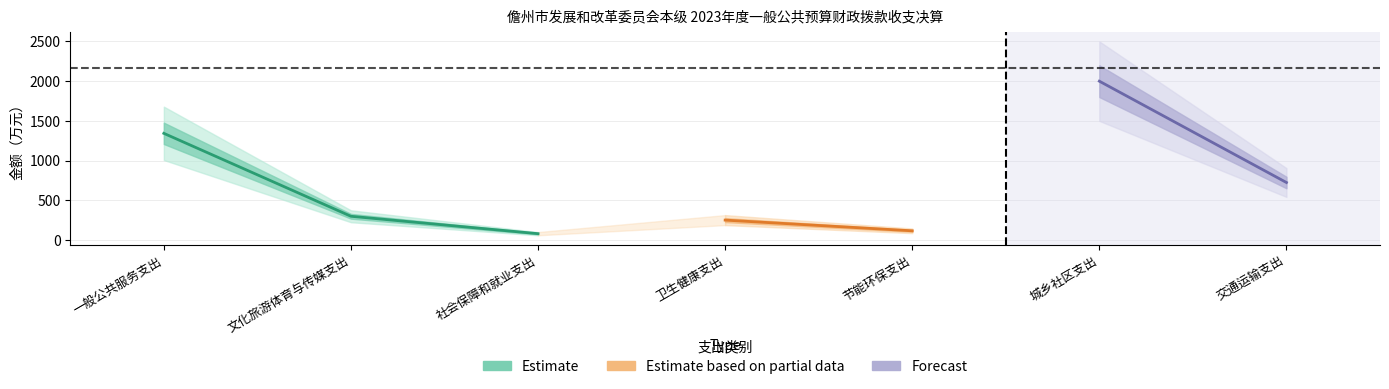

Is it true that 本年支出合计 equals 2800.1 at 城乡社区支出?

False